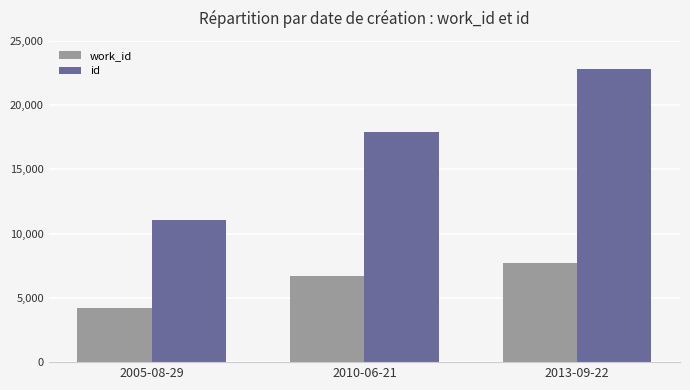

What is the total value across all series at 2010-06-21?

24622